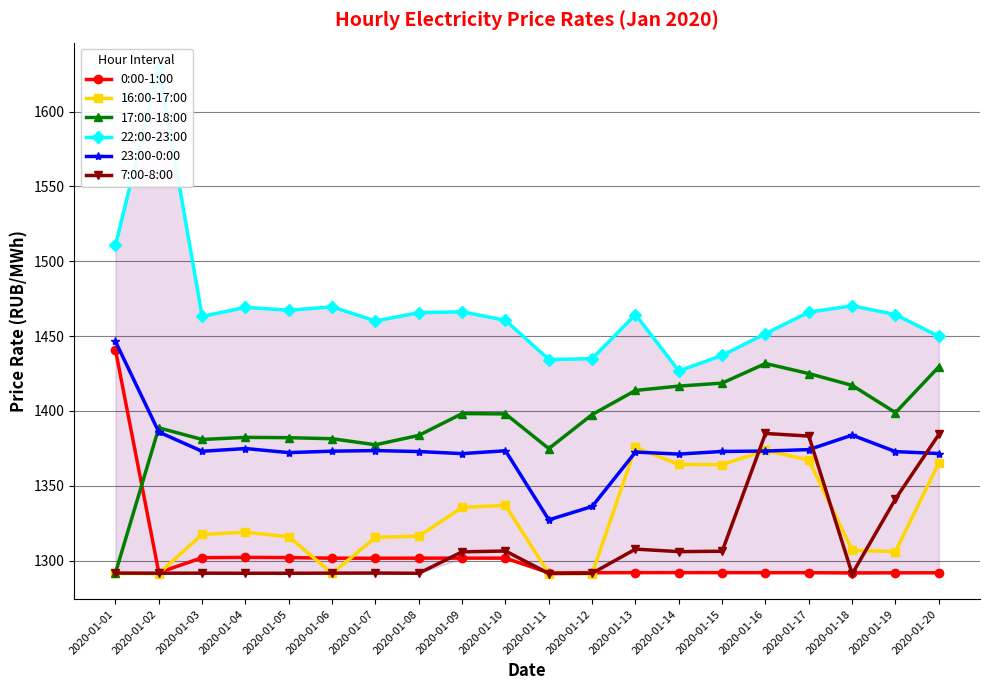

What is the spread (max minus min) of values at 2020-01-02?

337.9